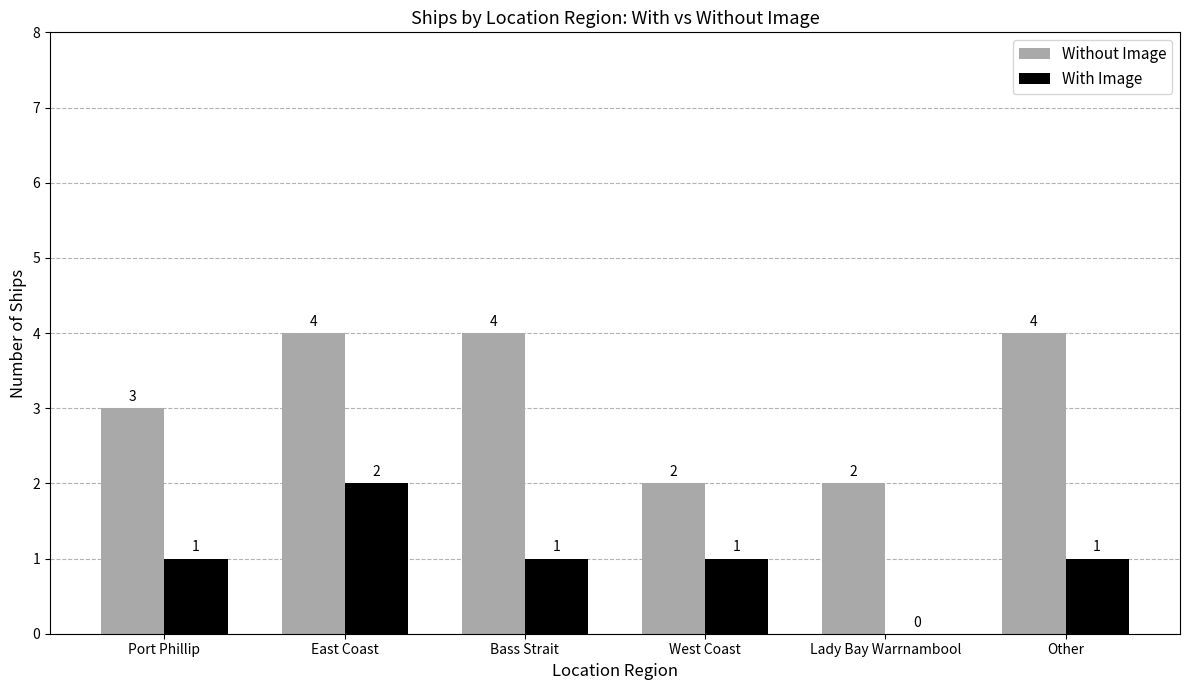

Reading left to right, what are all the values shown in this chart?

Without Image: 3	4	4	2	2	4
With Image: 1	2	1	1	0	1